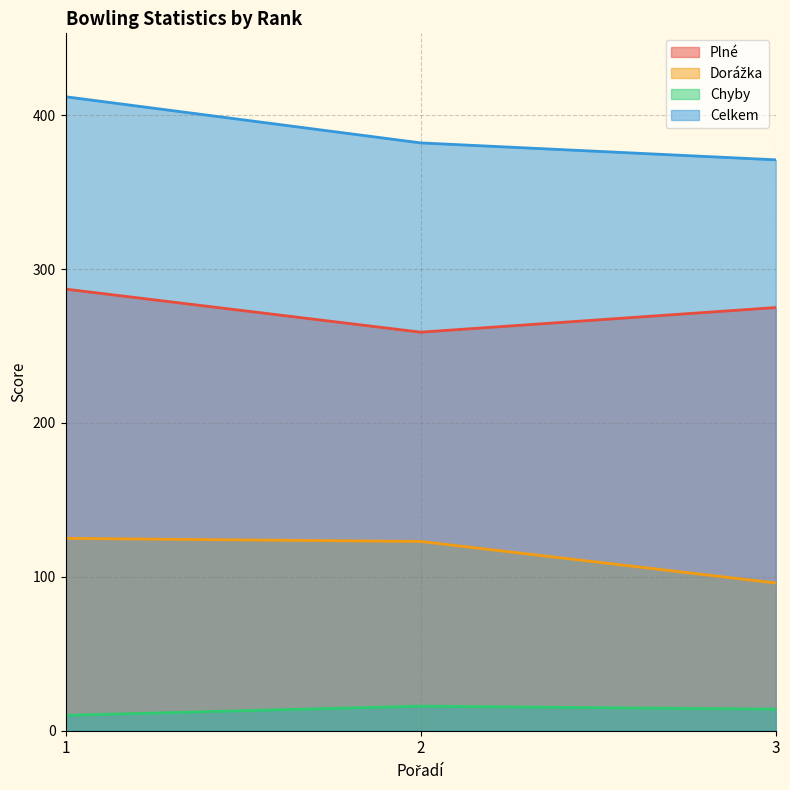

What are all the series names shown in the legend?

Plné, Dorážka, Chyby, Celkem